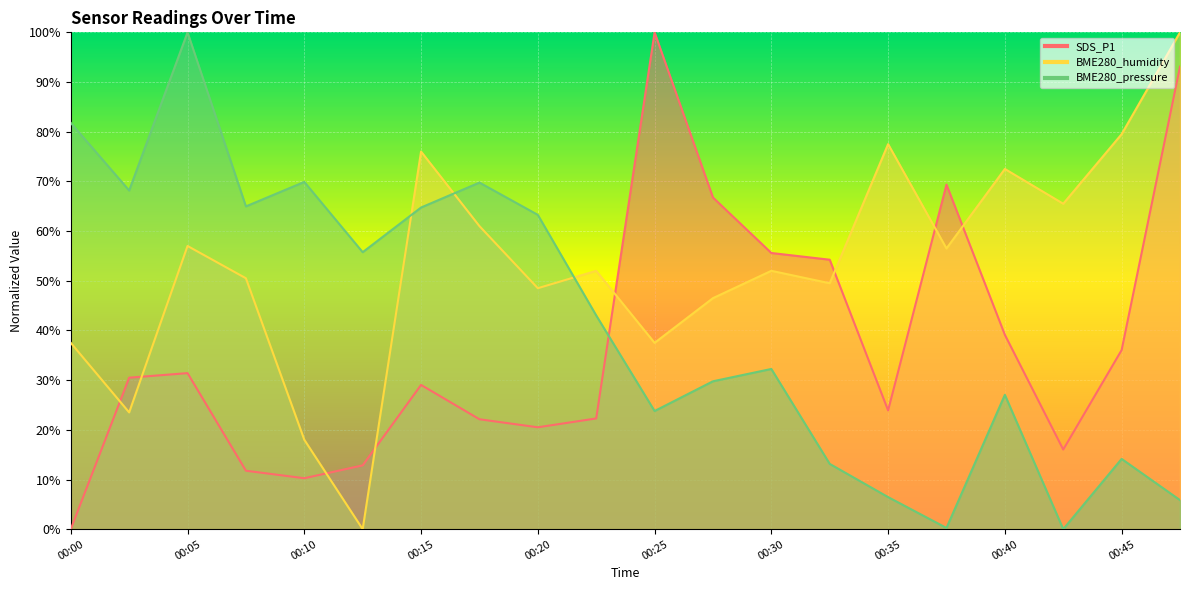

What is the sum of the SDS_P1 values at 00:40 and 00:45?

0.8